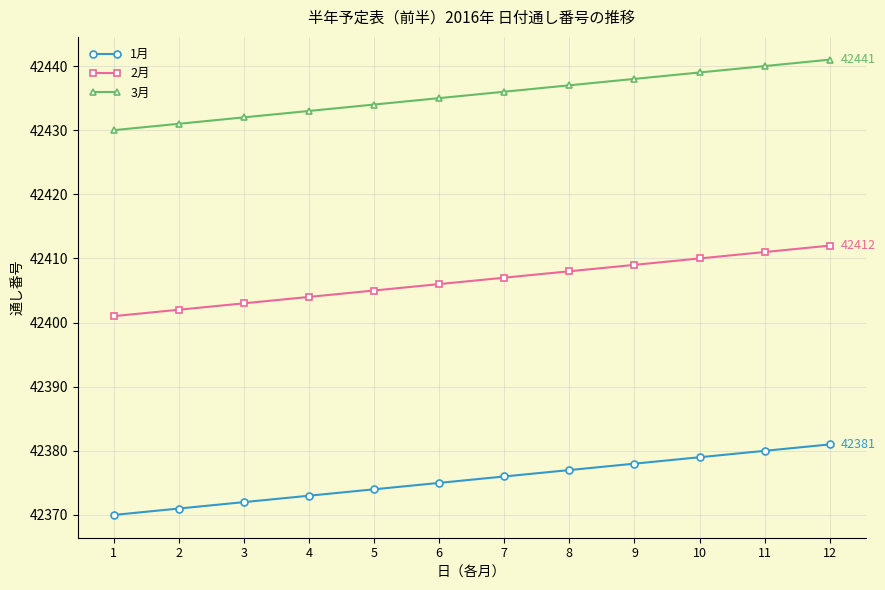

Reading left to right, transcribe all the data shown in this chart.

1月: 1=42370	2=42371	3=42372	4=42373	5=42374	6=42375	7=42376	8=42377	9=42378	10=42379	11=42380	12=42381
2月: 1=42401	2=42402	3=42403	4=42404	5=42405	6=42406	7=42407	8=42408	9=42409	10=42410	11=42411	12=42412
3月: 1=42430	2=42431	3=42432	4=42433	5=42434	6=42435	7=42436	8=42437	9=42438	10=42439	11=42440	12=42441